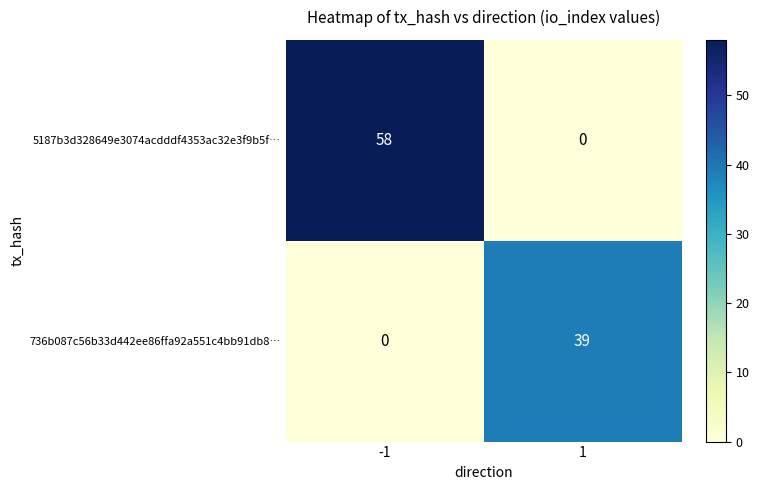

Rank the series by their average value, from lowest to highest.

736b087c56b33d442ee86ffa92a551c4bb91db8…, 5187b3d328649e3074acdddf4353ac32e3f9b5f…